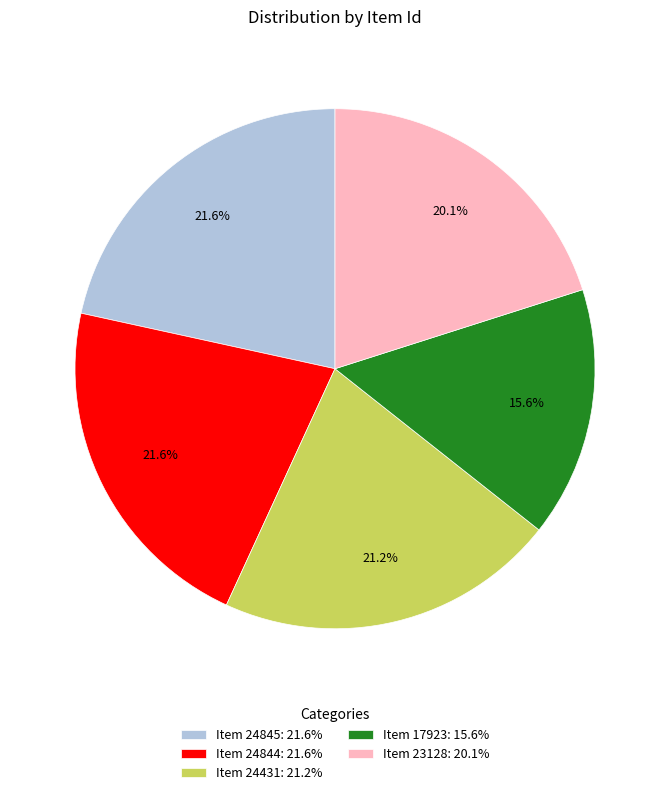

Combined, do Item 24845 and Item 17923 account for over 50%?

No